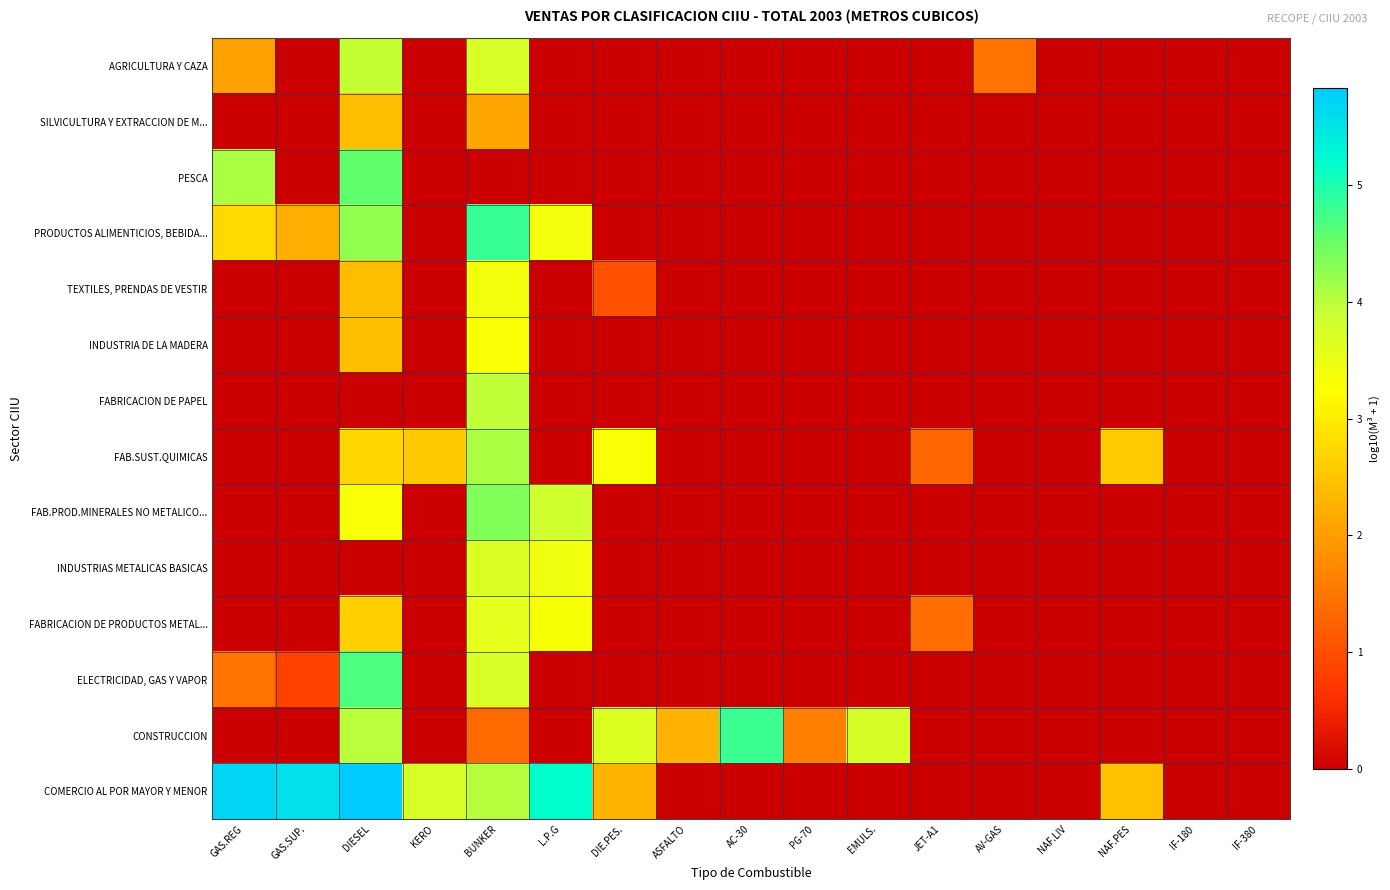

Which series changed the most between KERO and AV-GAS?

COMERCIO AL POR MAYOR Y MENOR